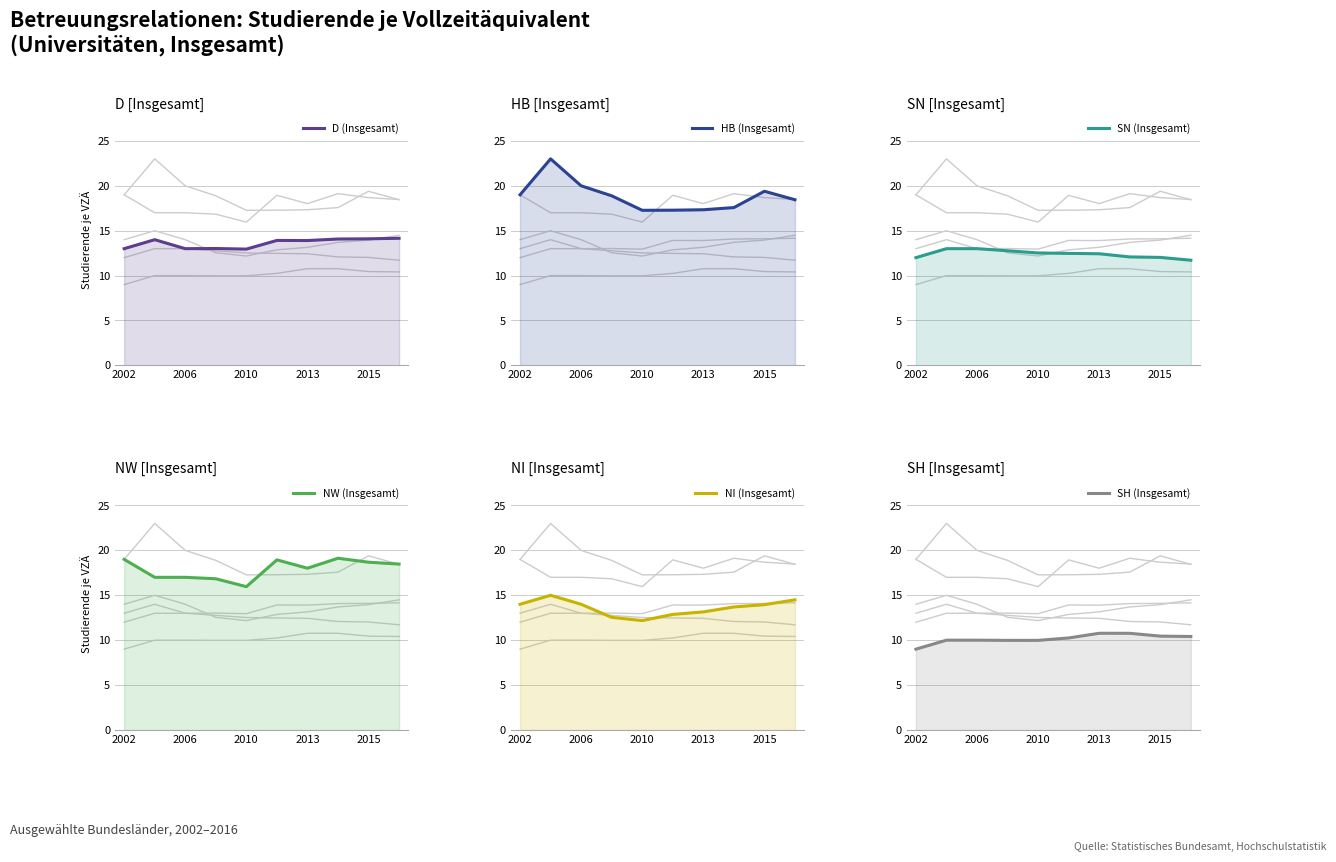

How many categories are shown in the chart?

10